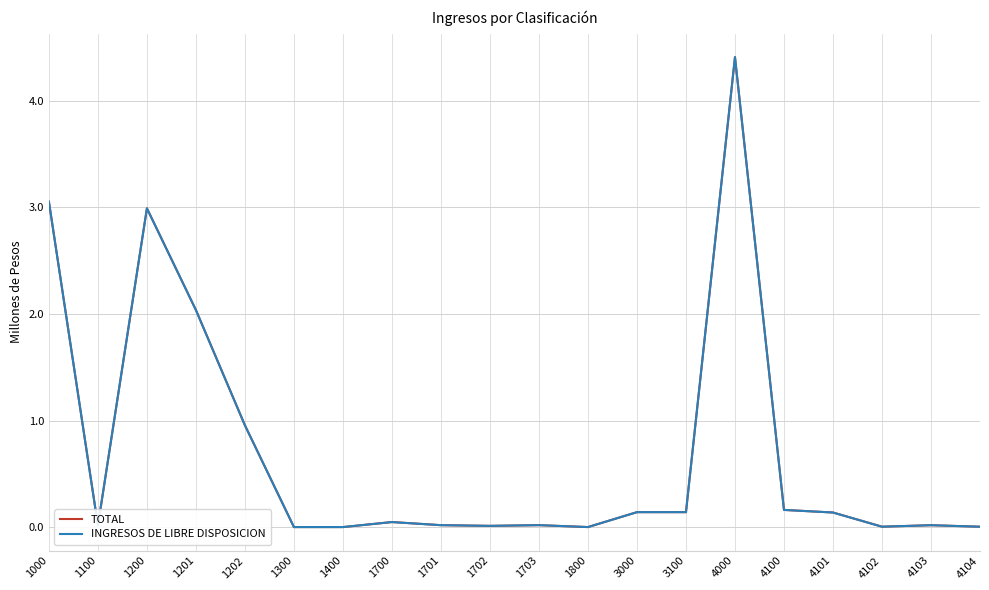

Which has a higher value, 1201 or 1701?

1201